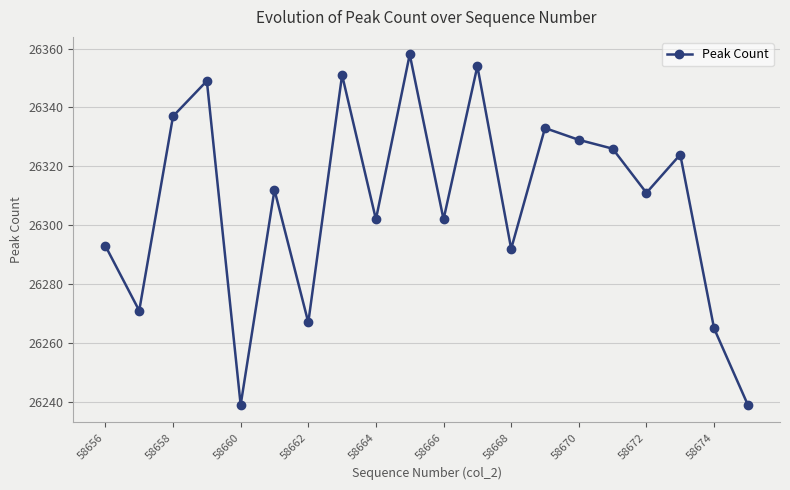

What is the average value?

26308